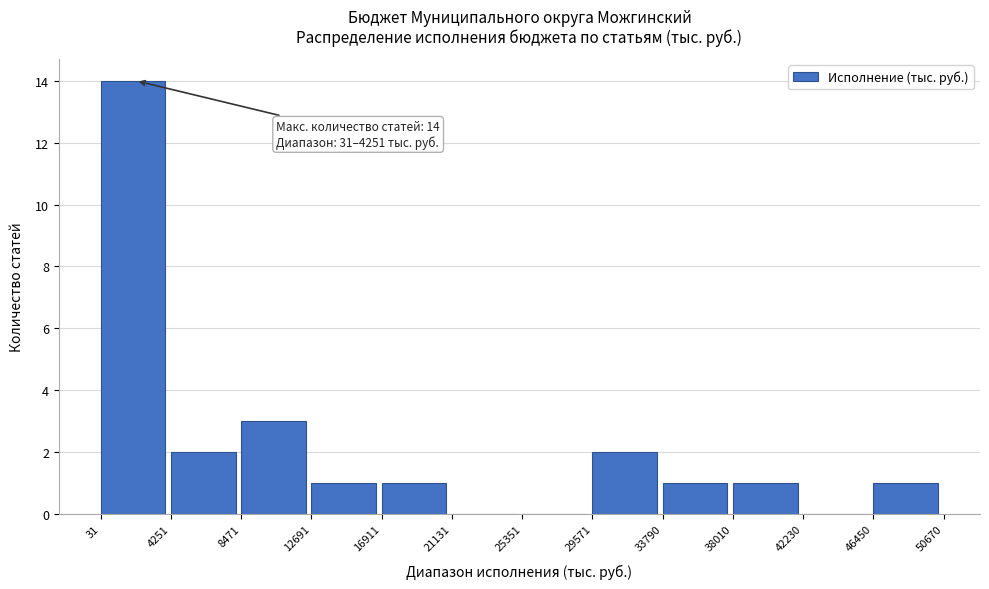

Over which range of the x-axis is the bar tallest?

31 to 4251